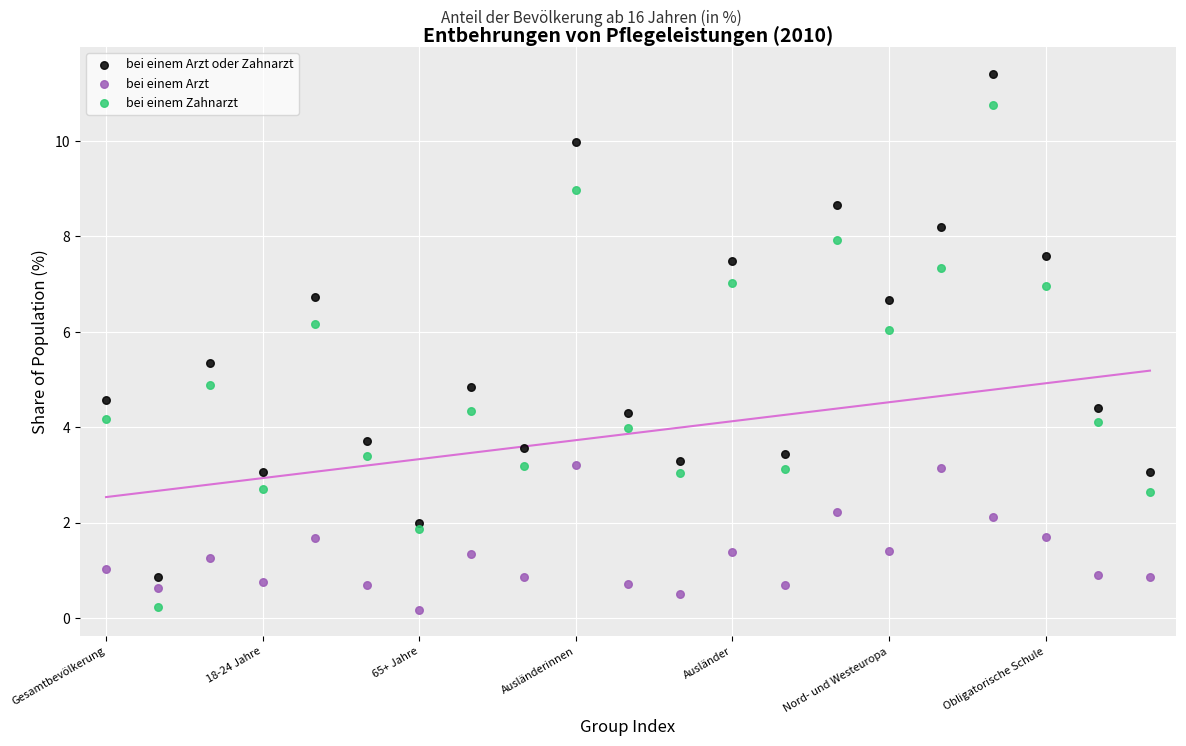

Across all data points, what is the range of Y values (max minus min)?

11.2